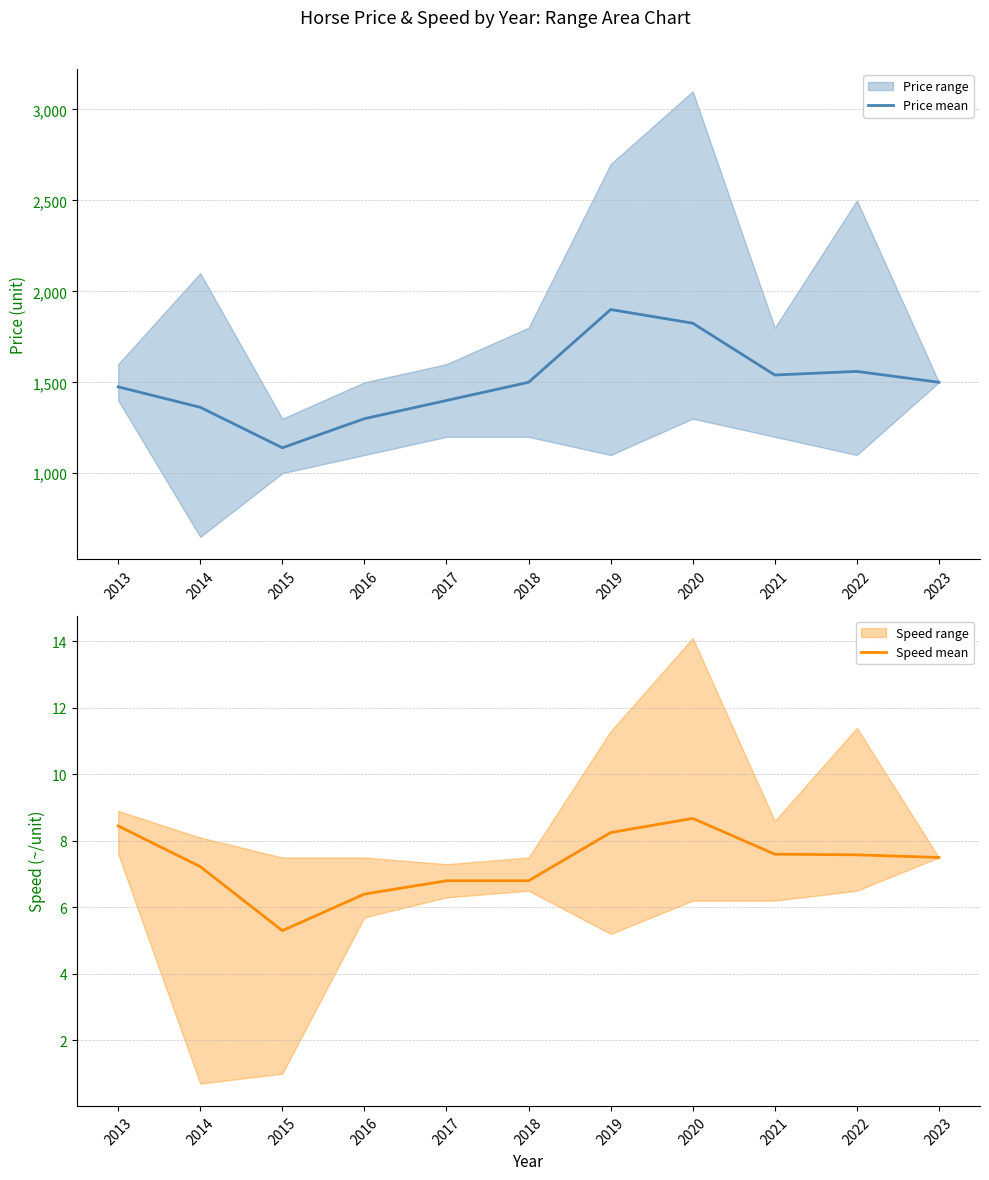

Rank the series at 2021 from lowest to highest value.

Speed mean, Price mean